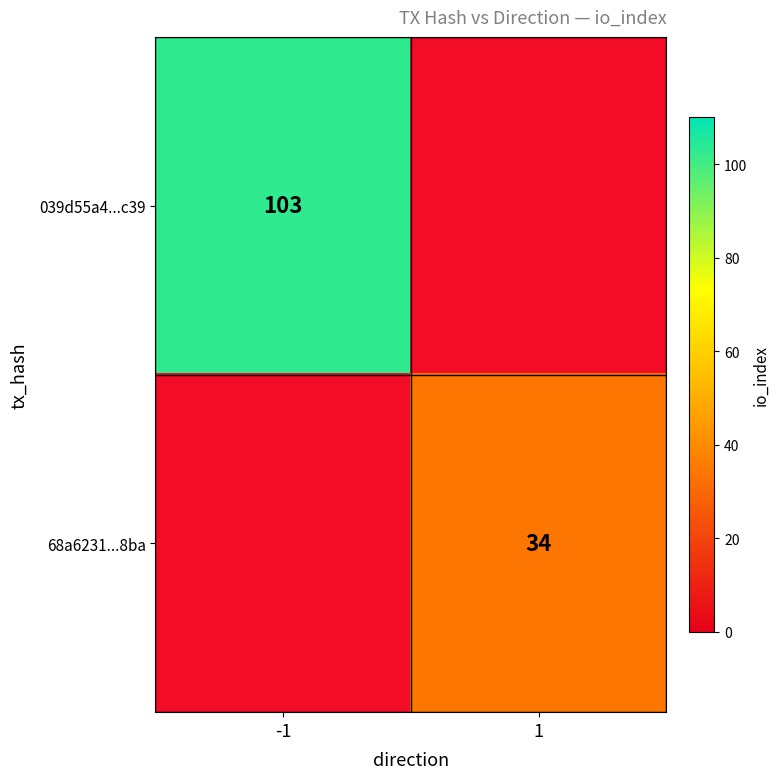

Is the value of 68a6231...8ba at 1 greater than the value of 039d55a4...c39 at -1?

No